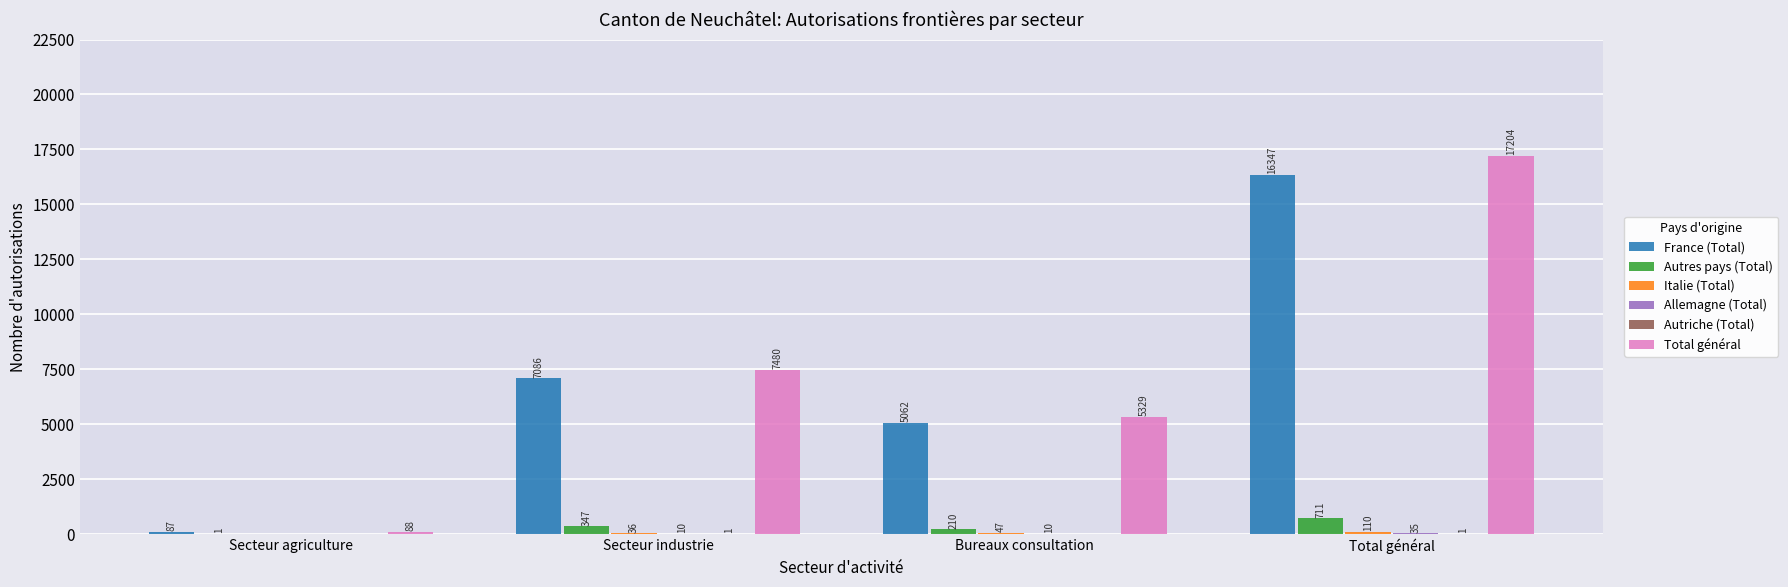

At which label is Total général closest to 8646?

Secteur industrie